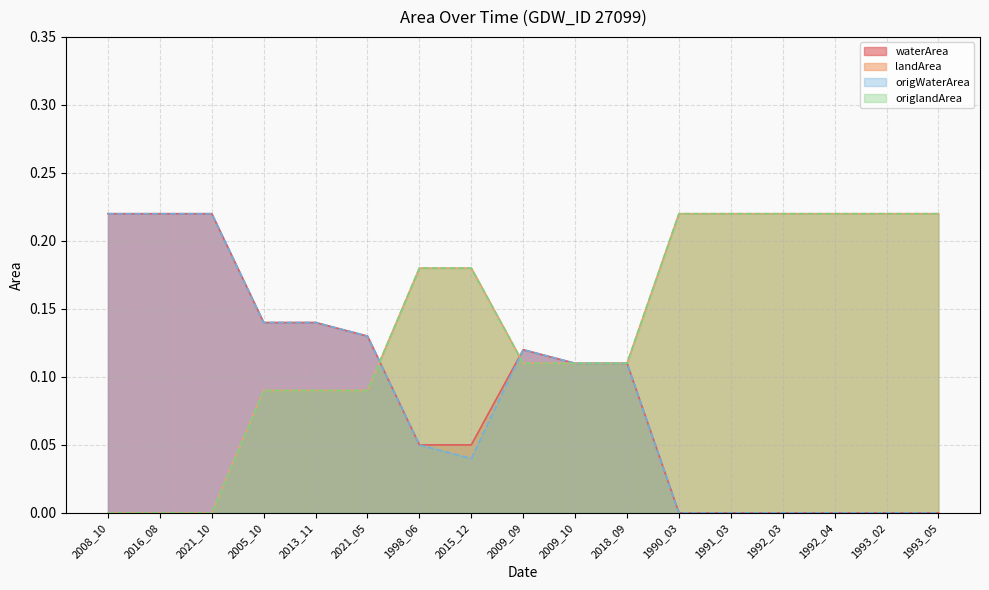

What is the difference between the second highest and second lowest values in the origWaterArea series?

0.2